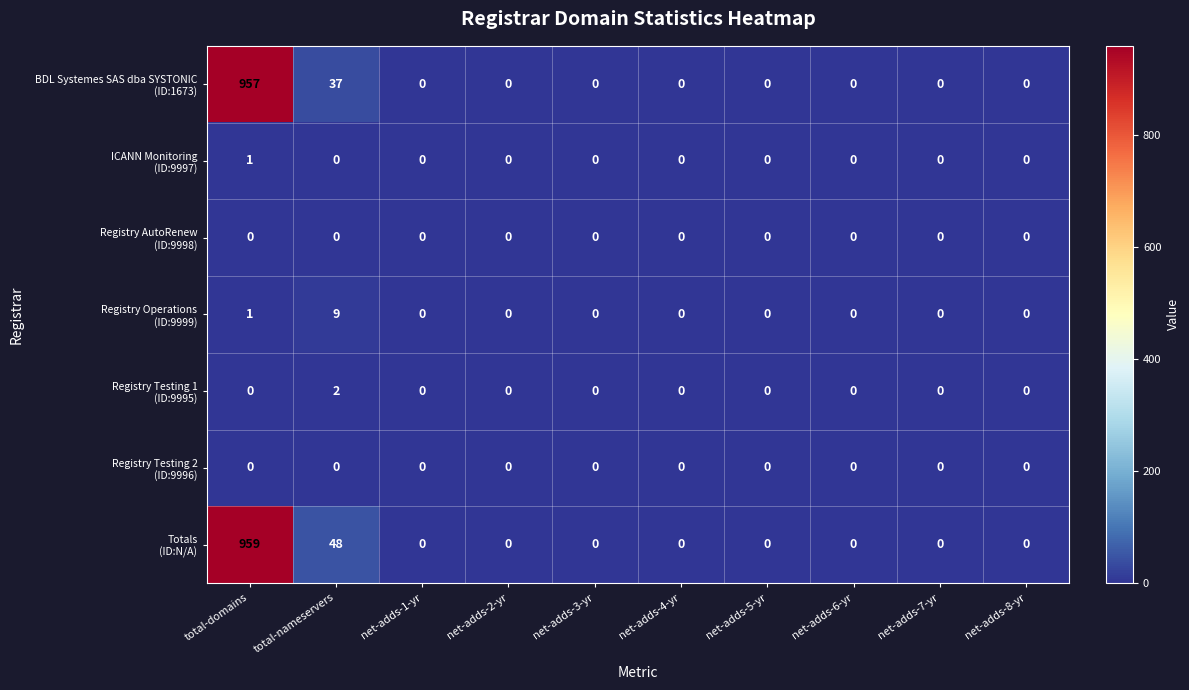

What is the greatest value displayed?

959